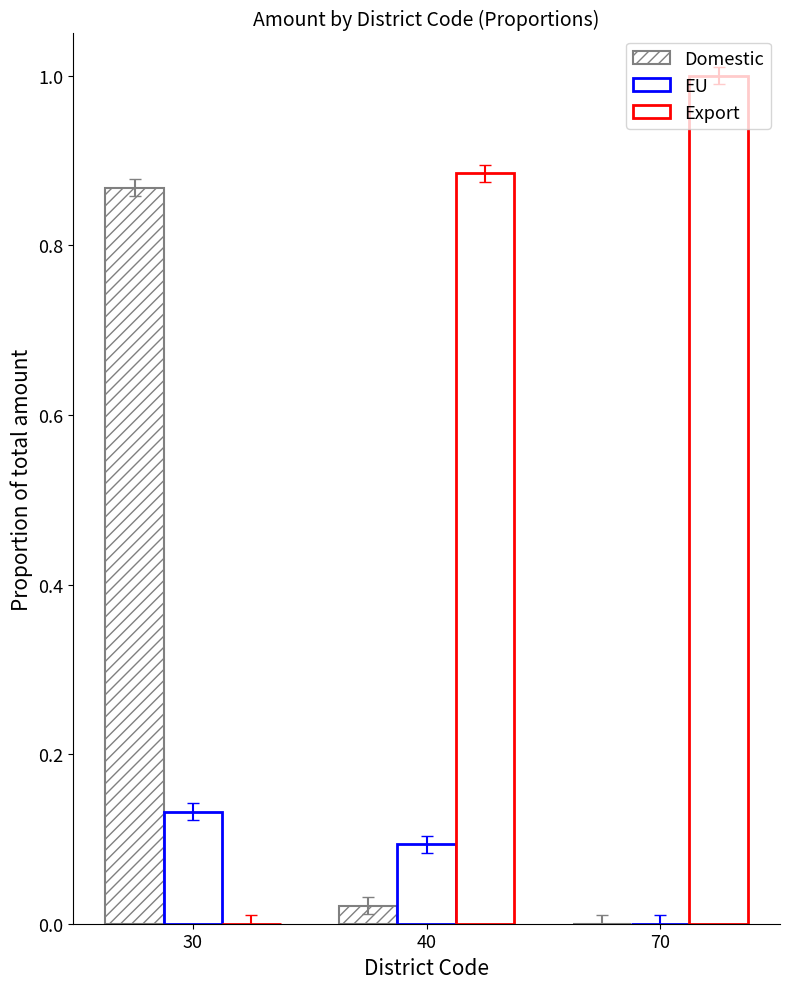

Which series has the largest range (max minus min)?

Export